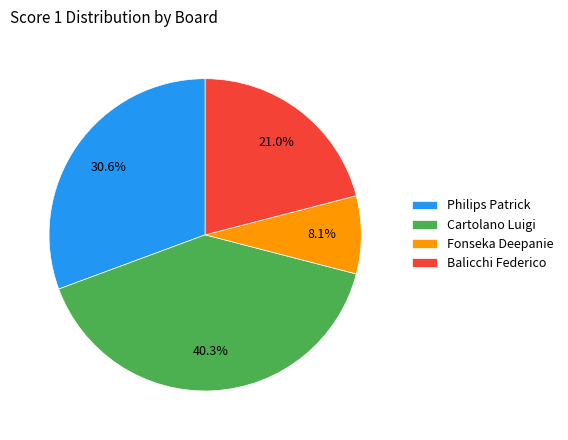

Rank the categories by value from lowest to highest.

Fonseka Deepanie, Balicchi Federico, Philips Patrick, Cartolano Luigi